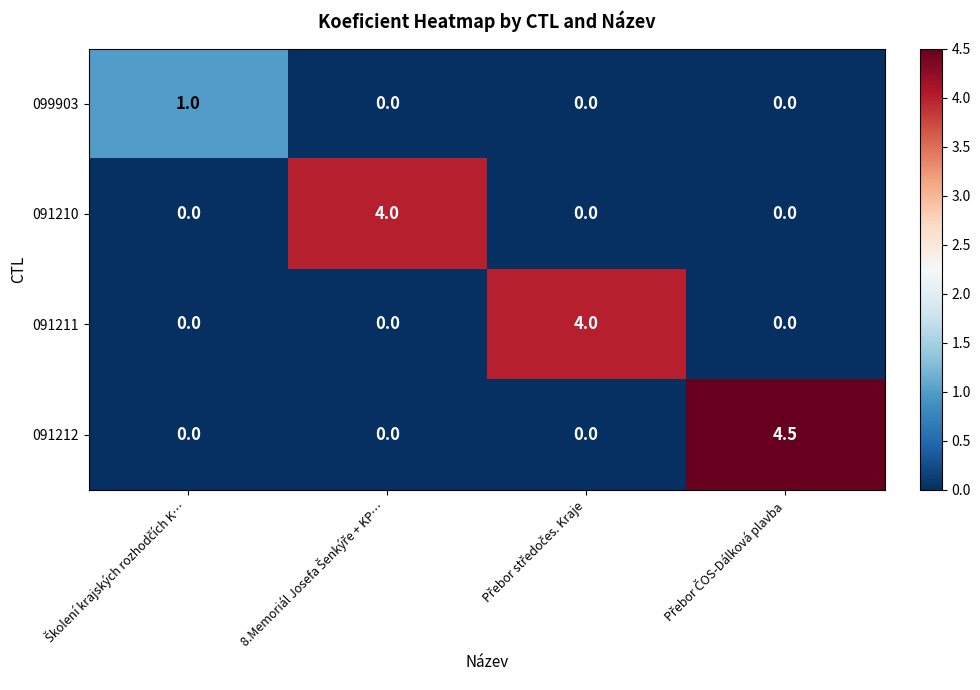

What is the greatest value displayed?

4.5